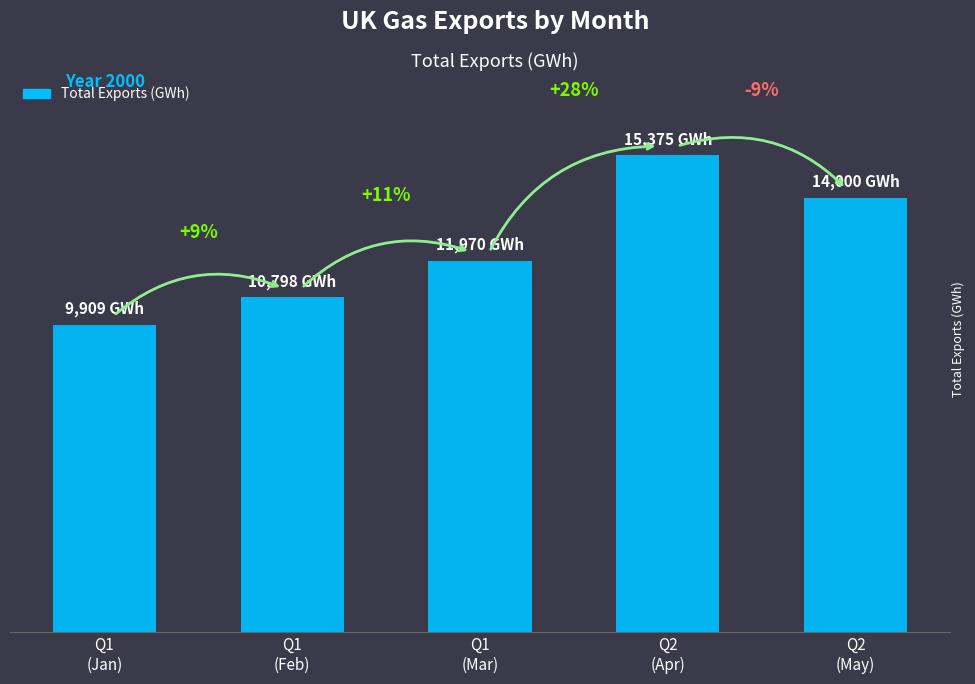

Are the bars horizontal?

No